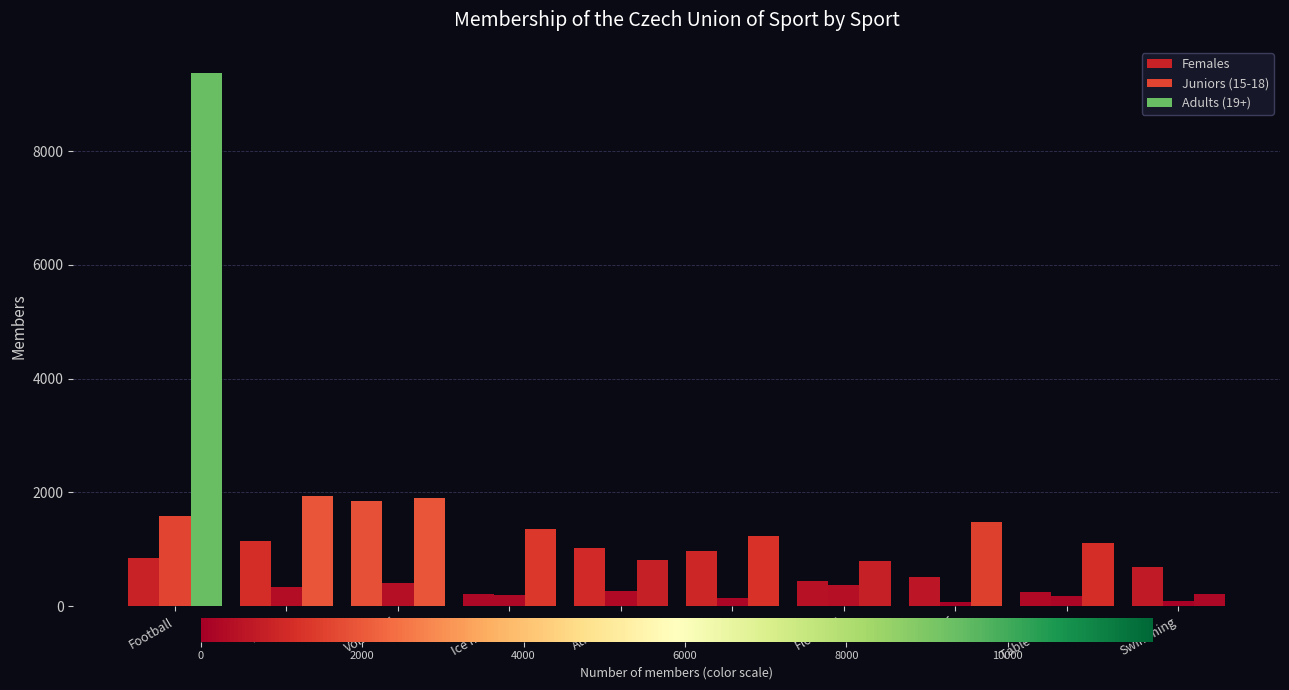

What is the difference between the highest and lowest values at Table tennis?

939